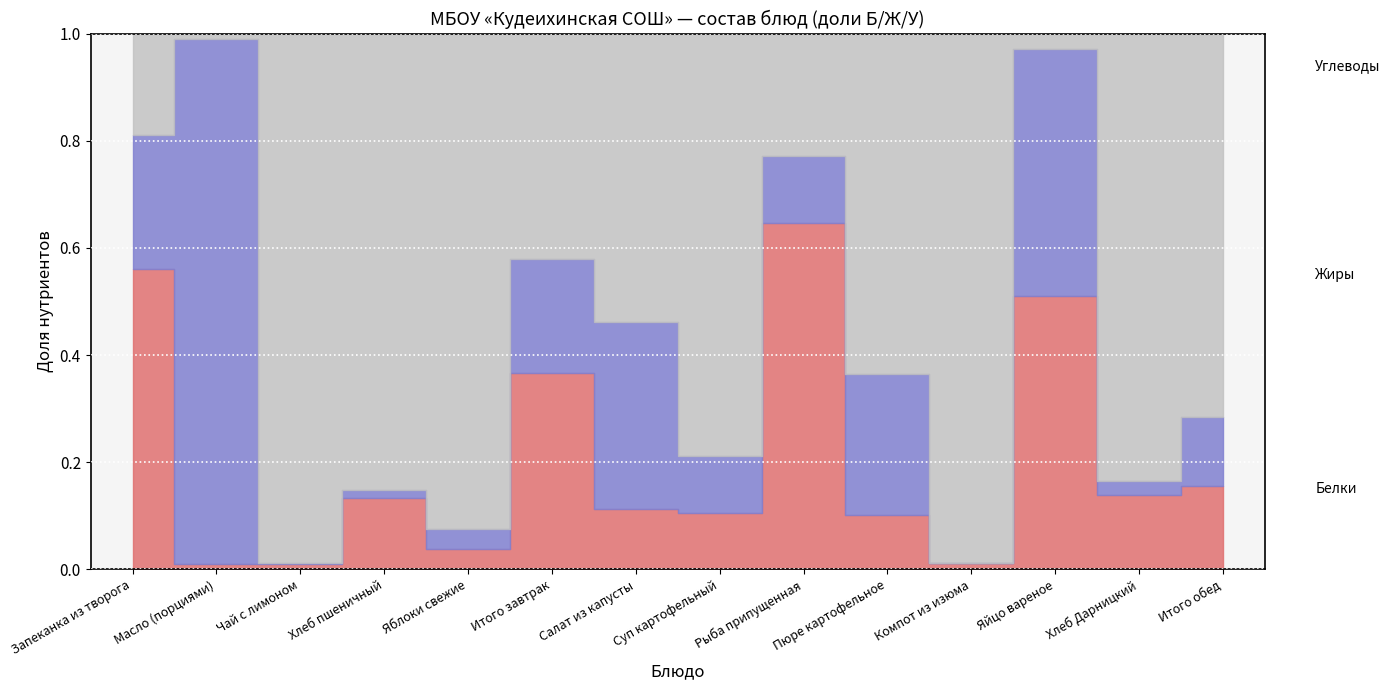

What is the label of the 14th point from the right?

Запеканка из творога